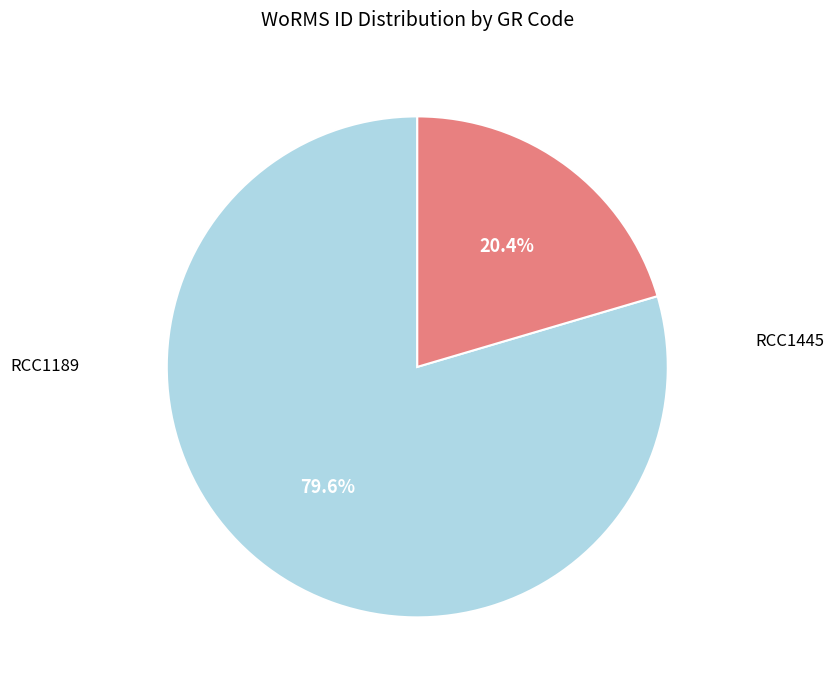

Is it true that RCC1445 is 20% of the pie?

True